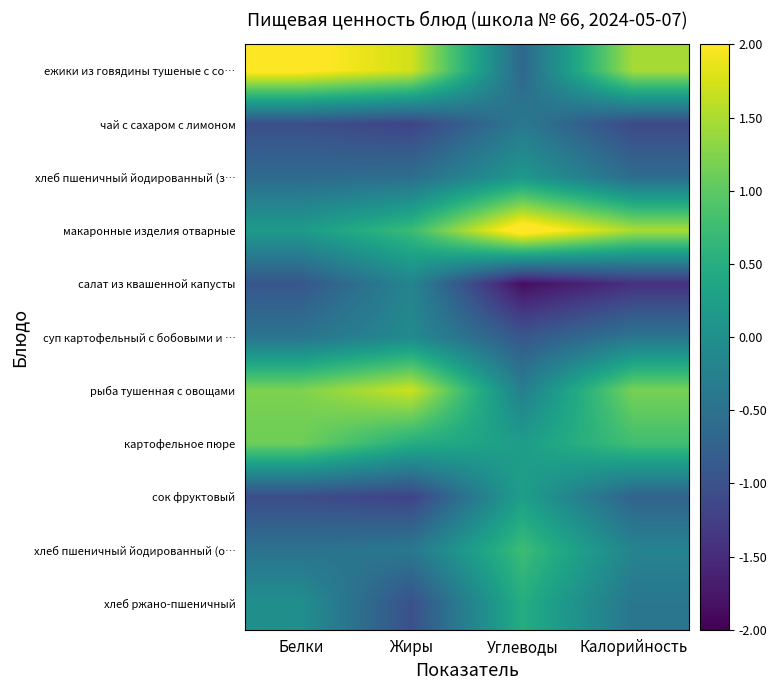

At which category is the sum across all series the highest?

Углеводы